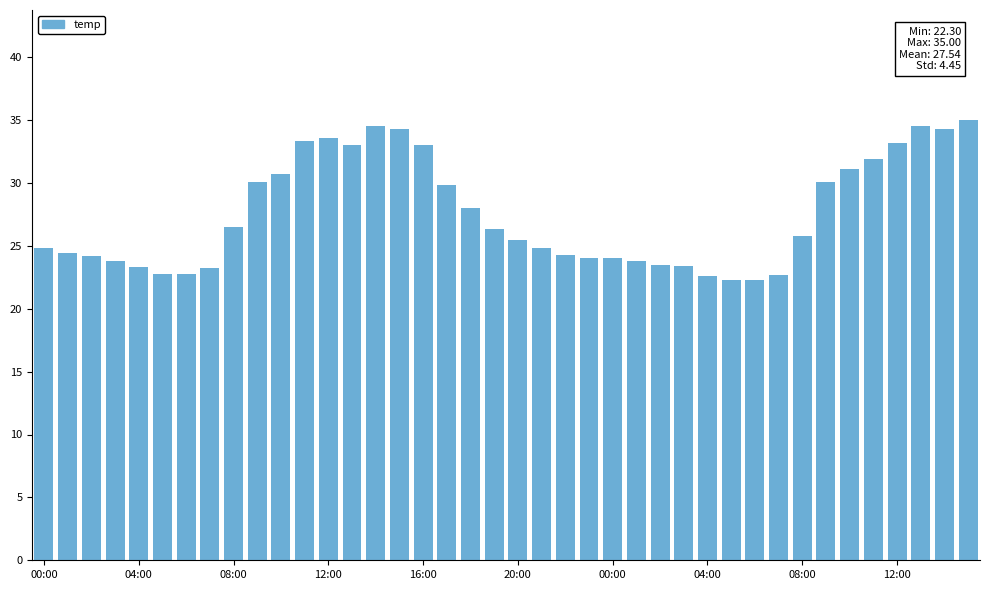

What is the value of the 31st bar from the left?

22.3